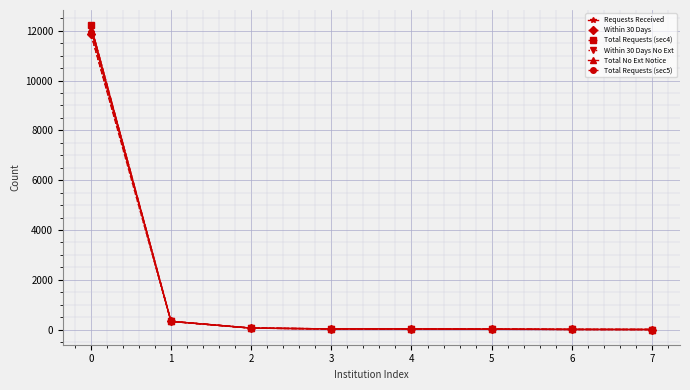

Does the chart have visible grid lines?

Yes